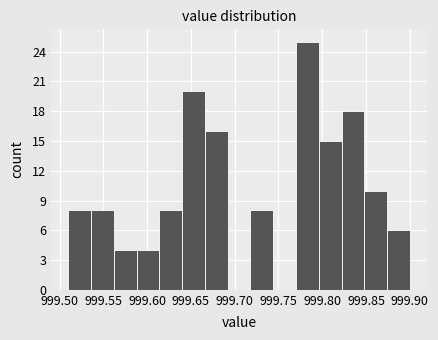

Reading left to right, list every bar in this chart as the range it spans on the x-axis followed by its height. Neither the bar edges nor the heights are printed on the chart, so give them approximately, as read against the axes.

999.510 to 999.536: 8
999.536 to 999.562: 8
999.562 to 999.588: 4
999.588 to 999.614: 4
999.614 to 999.640: 8
999.640 to 999.666: 20
999.666 to 999.692: 16
999.692 to 999.718: 0
999.718 to 999.744: 8
999.744 to 999.770: 0
999.770 to 999.796: 25
999.796 to 999.822: 15
999.822 to 999.848: 18
999.848 to 999.874: 10
999.874 to 999.900: 6